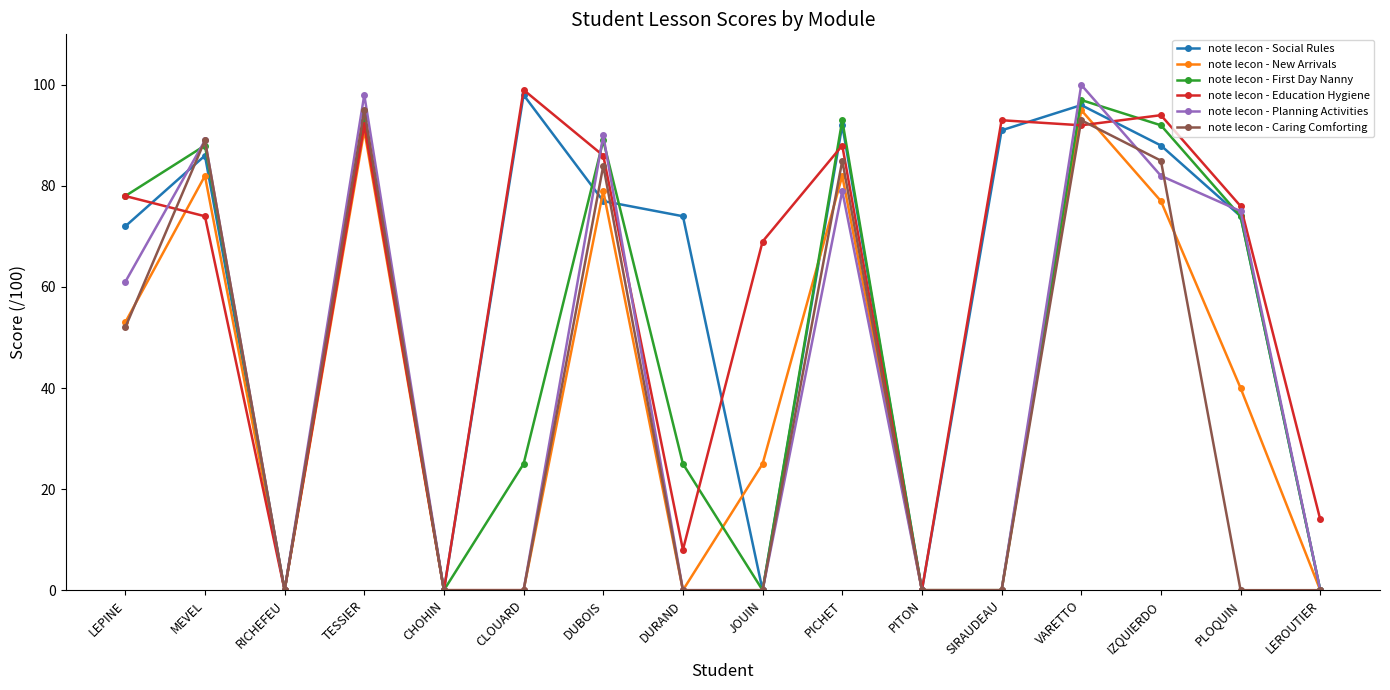

Where is note lecon - Planning Activities nearest to the value 50?

LEPINE